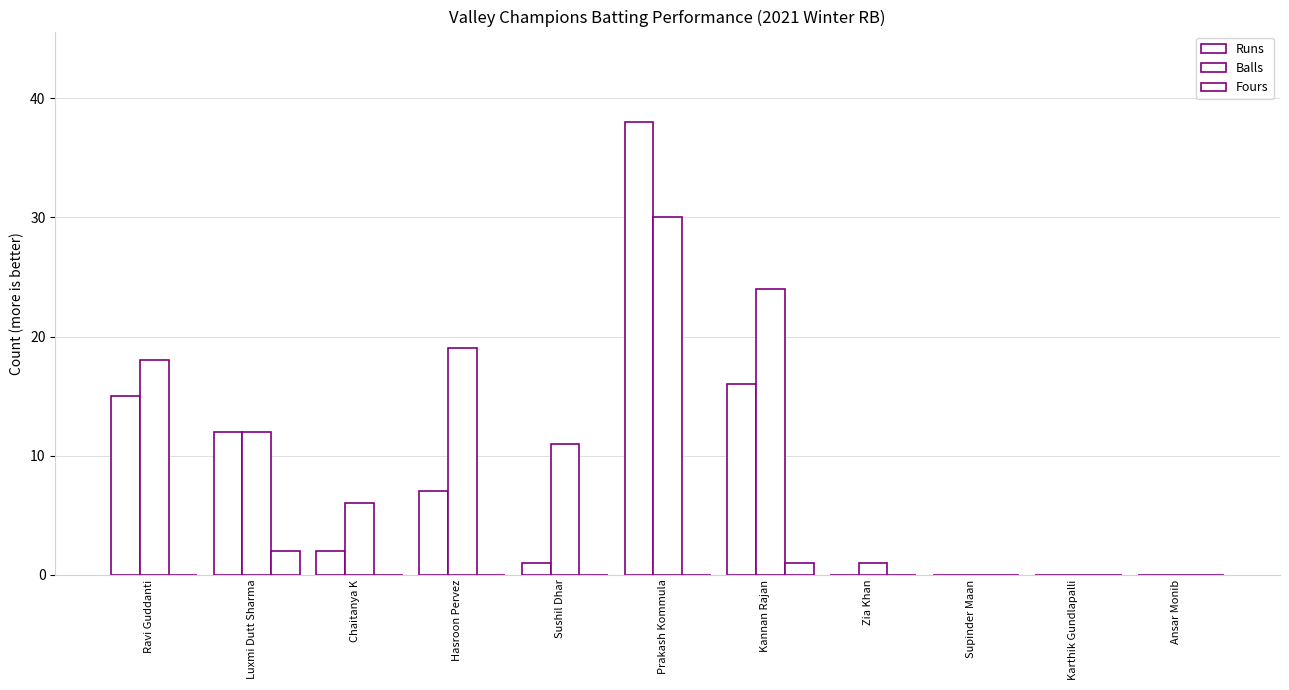

Is it true that Runs equals 22 at Ansar Monib?

False